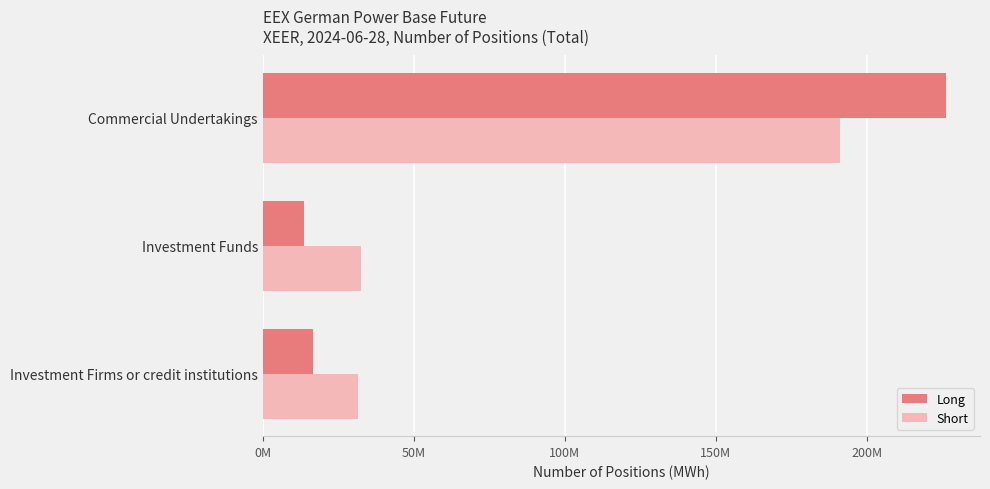

What are all the series names shown in the legend?

Long, Short